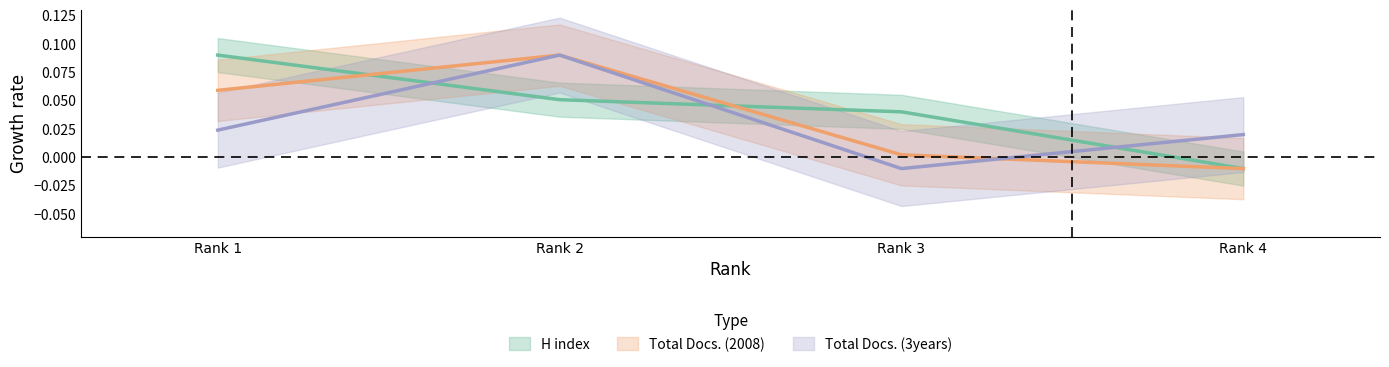

Which series ends up on top after the final intersection of Total Docs. (3years) and Total Docs. (2008)?

Total Docs. (3years)